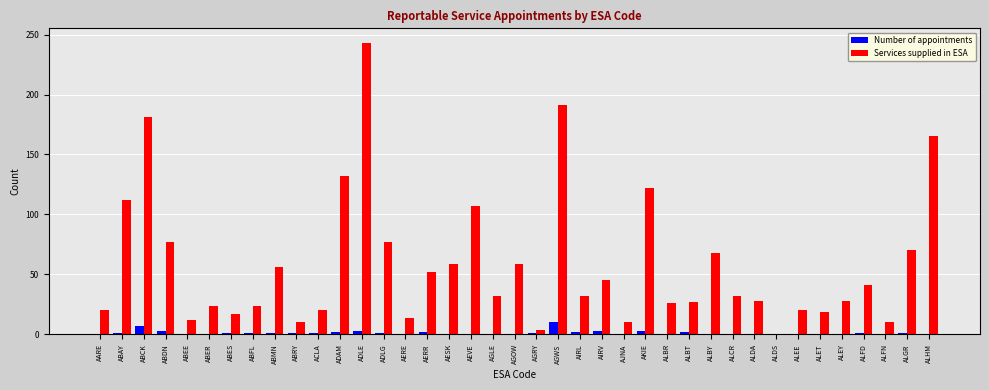

True or false: Services supplied in ESA has a value of 122 at AKIE.

True